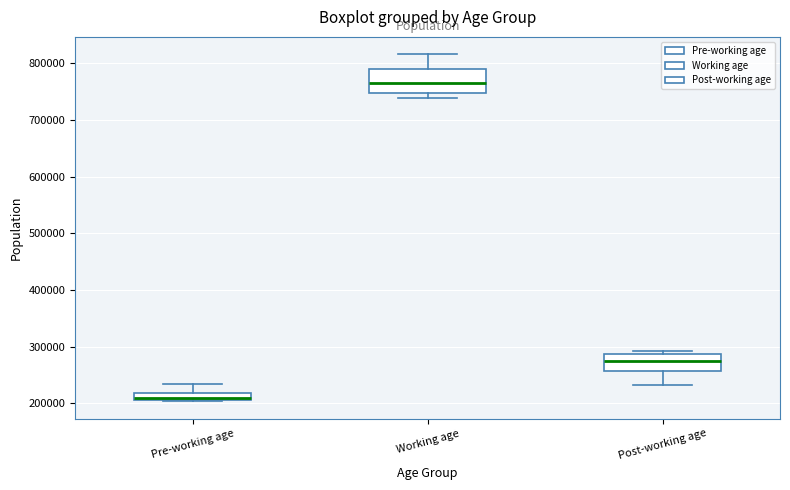

Which box's median line is the highest?

Working age